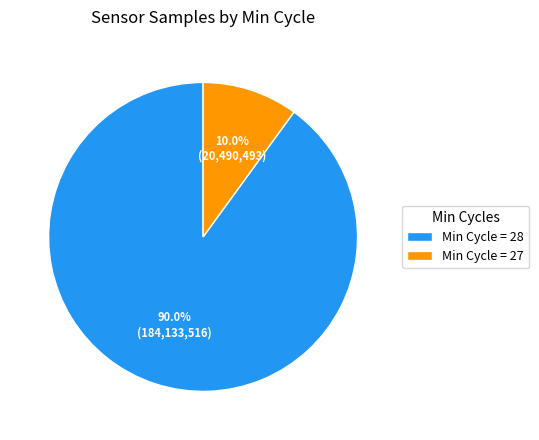

Approximately how many times larger is the value at Min Cycle = 28 compared to Min Cycle = 27?

9.0